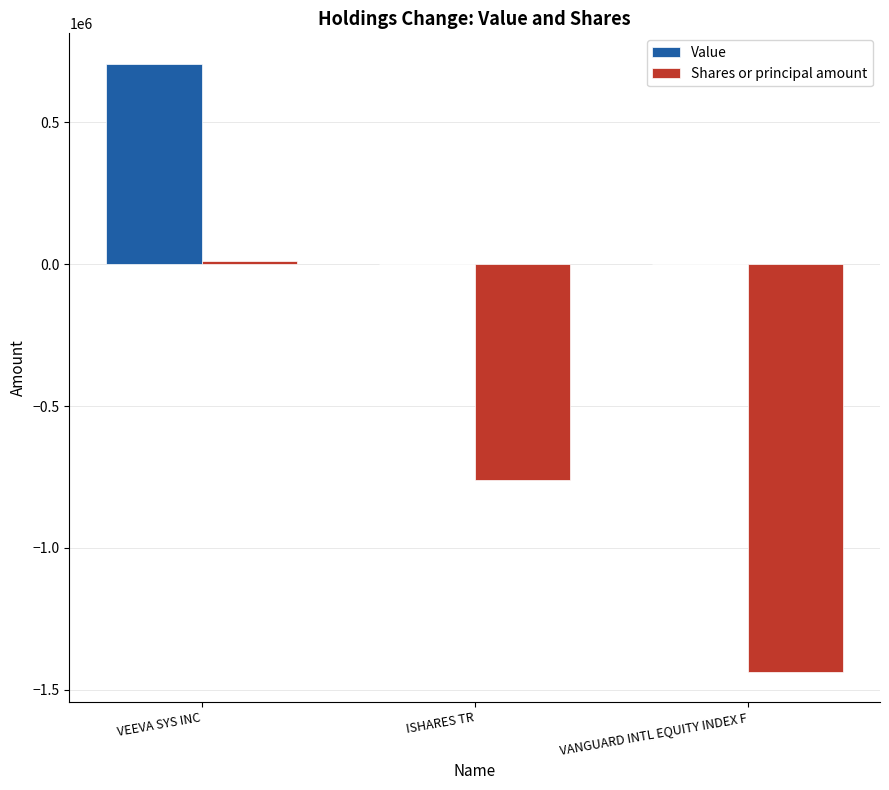

What is the maximum value shown in the chart?

706000